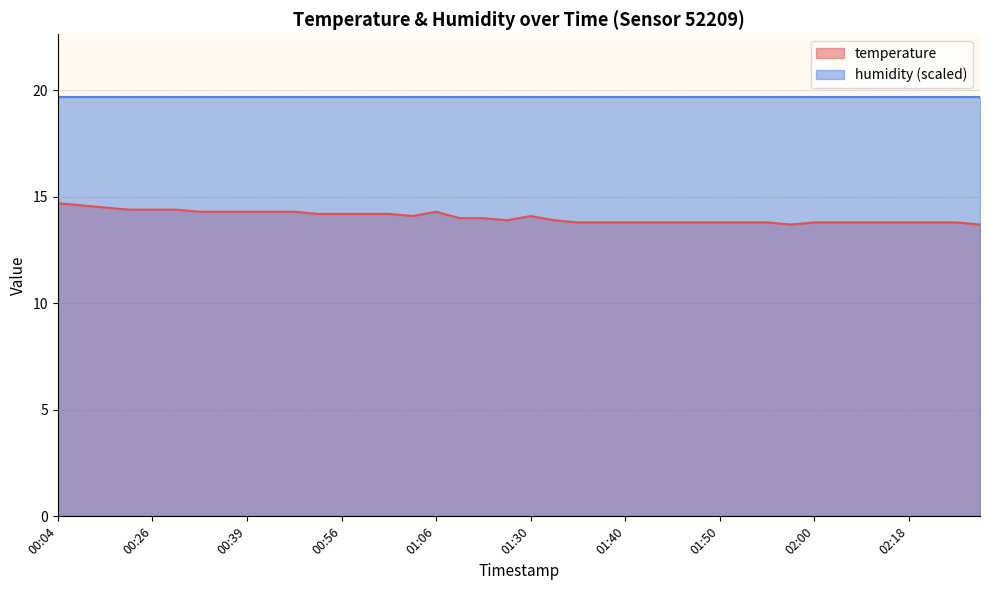

What is the difference between the maximum and minimum values?

1.0